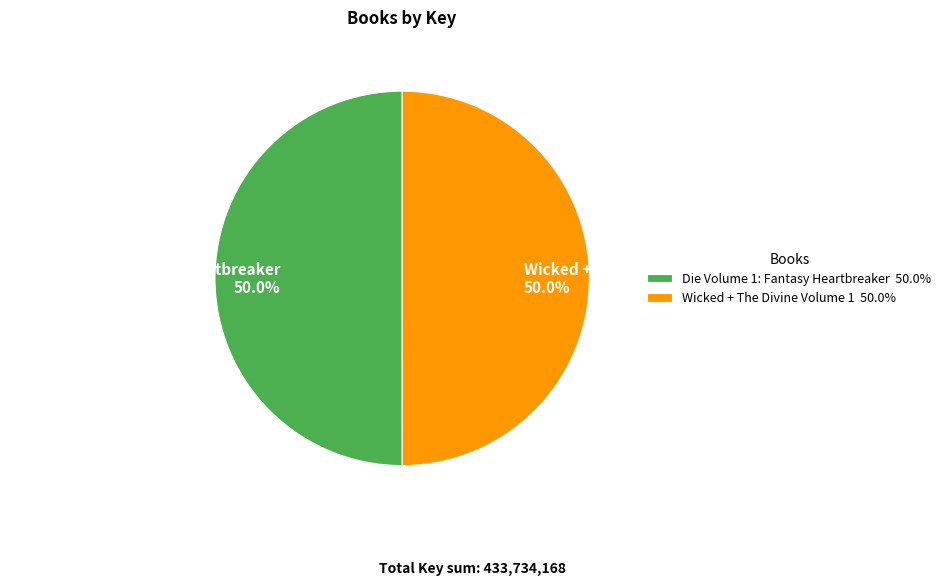

What percentage is the Wicked + The Divine Volume 1 slice, to the nearest percent?

50%